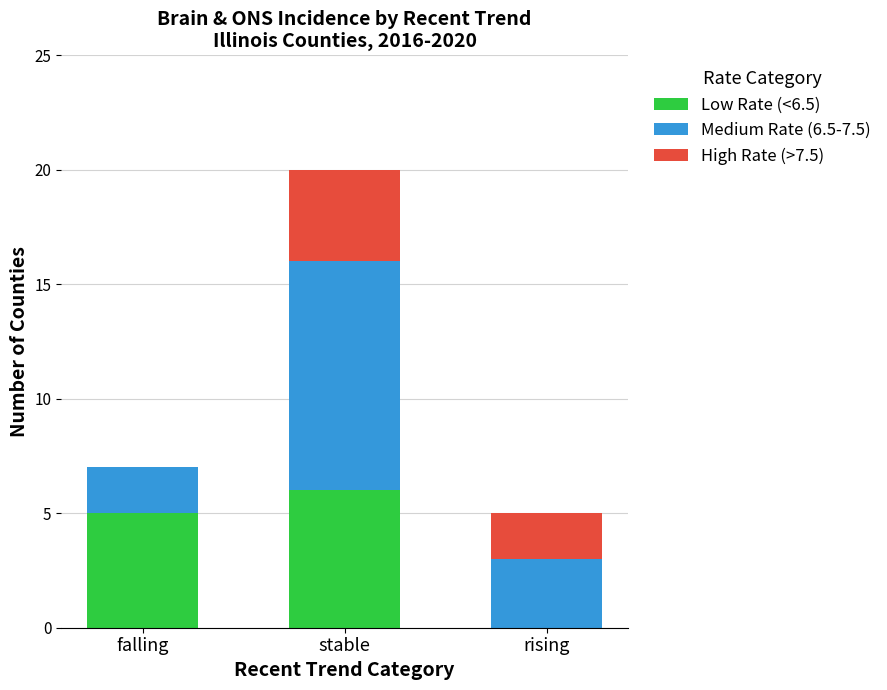

Is it true that Low Rate (<6.5) equals -3 at rising?

False